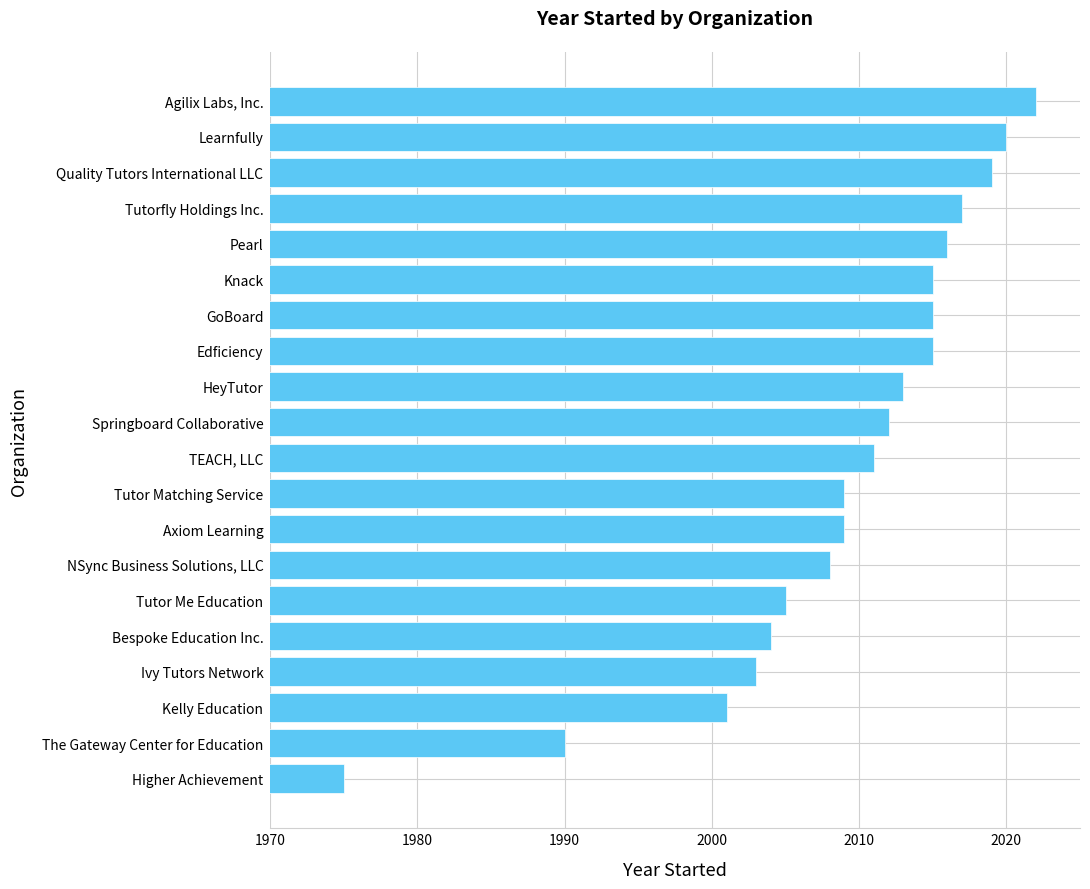

What is the sum of all values?

40179